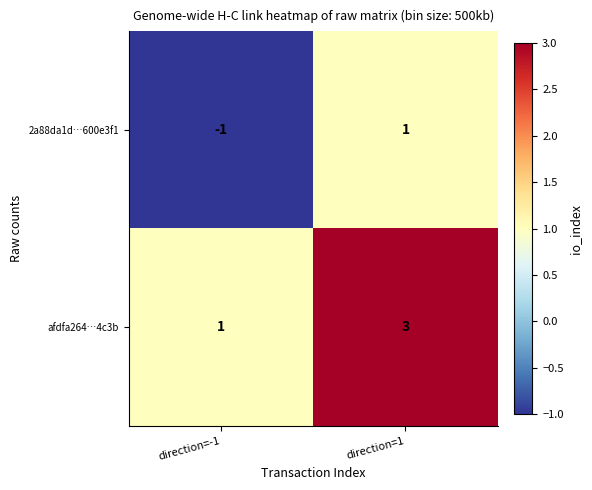

List the series in order of their peak value, highest first.

afdfa264…4c3b, 2a88da1d…600e3f1